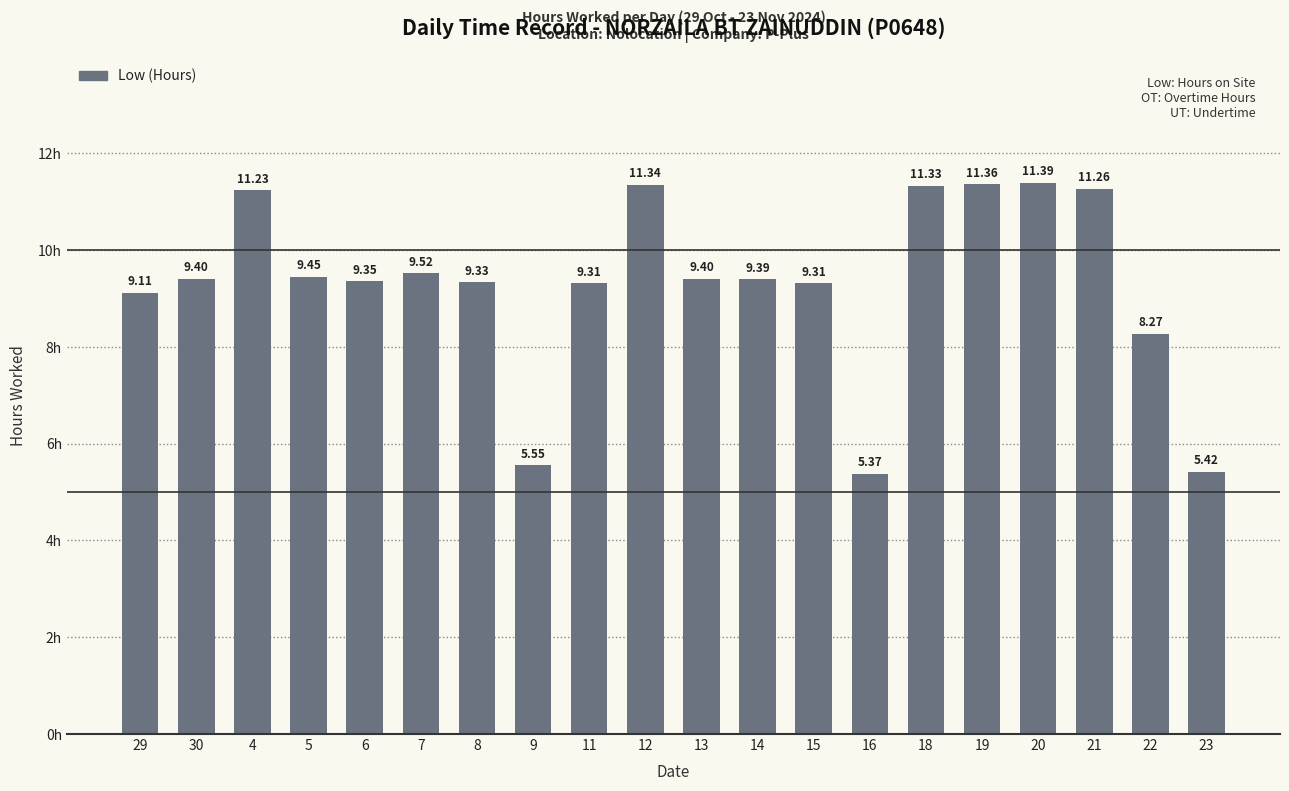

Does the chart contain any negative values?

No